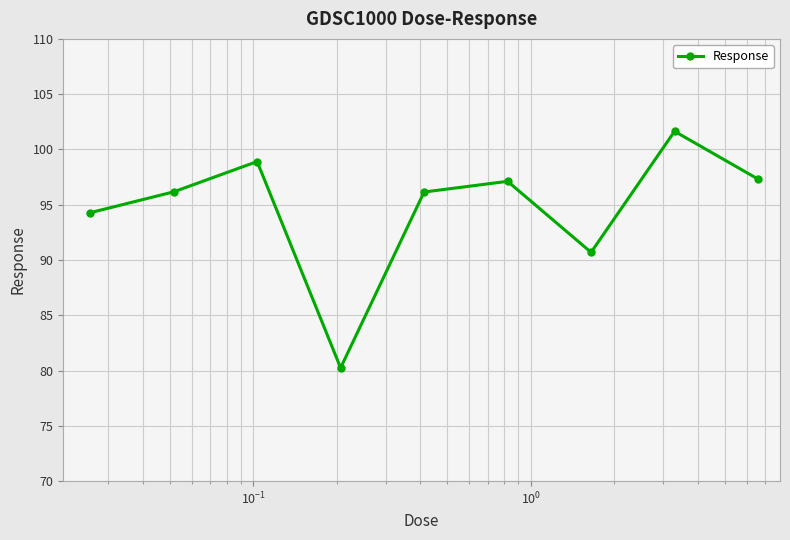

How many lines are shown in the chart?

1